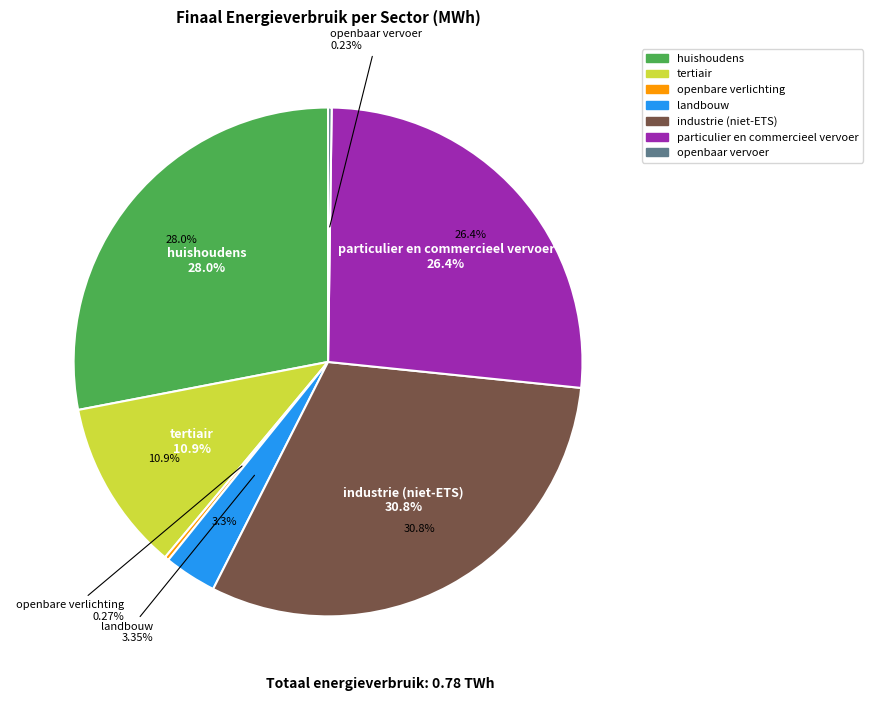

Is the sum of particulier en commercieel vervoer and openbare verlichting greater than half?

No